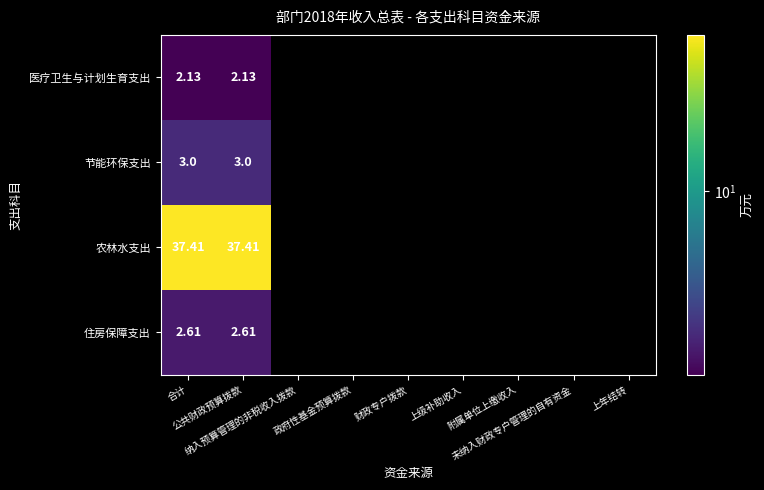

Rank the categories by 农林水支出 value from lowest to highest.

合计, 公共财政预算拨款, 纳入预算管理的非税收入拨款, 政府性基金预算拨款, 财政专户拨款, 上级补助收入, 附属单位上缴收入, 未纳入财政专户管理的自有资金, 上年结转